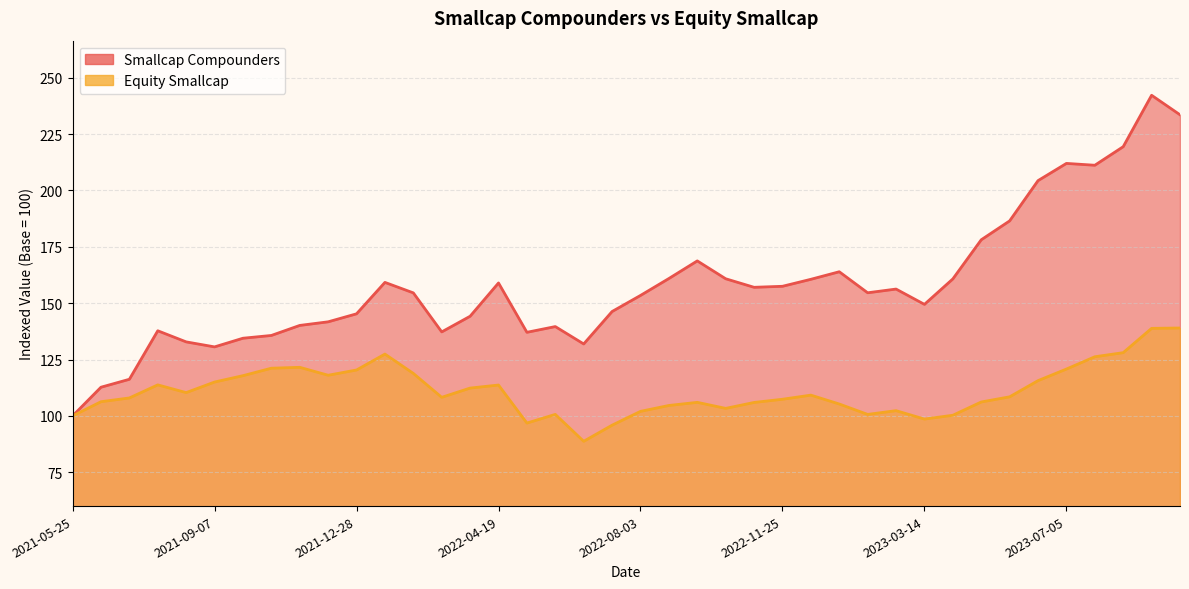

True or false: Smallcap Compounders has more than 0 points higher than both neighbors.

True